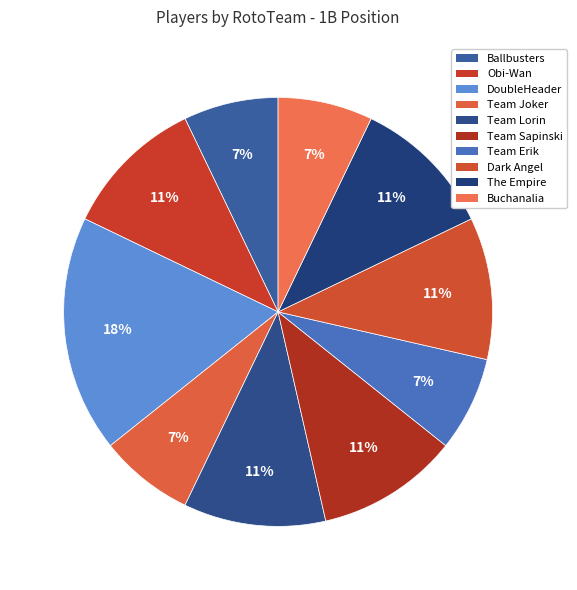

Is it true that Team Erik is 14% of the pie?

False